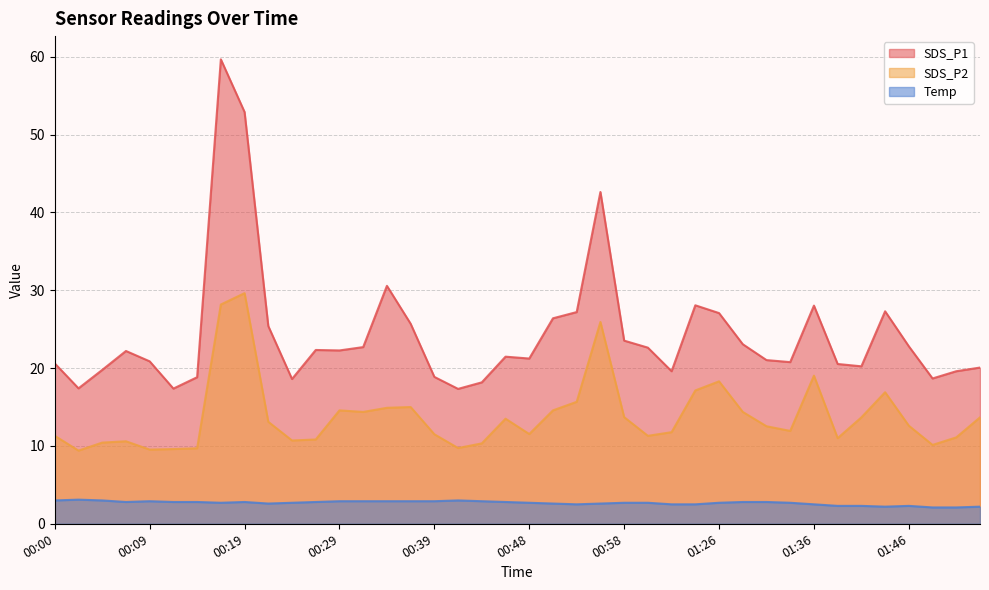

At which category is the sum across all series the highest?

00:17